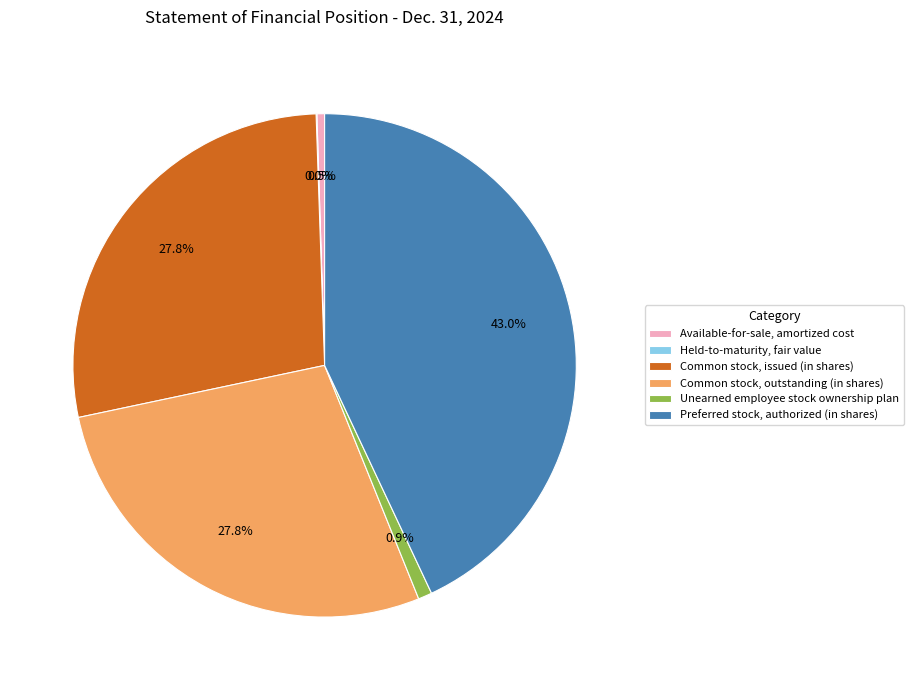

Is there any slice that represents more than half of the pie?

No